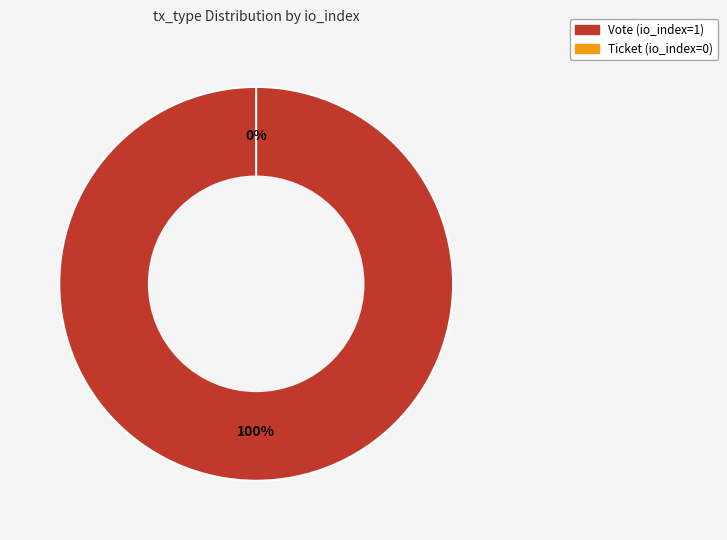

Is it true that Ticket is 1% of the pie?

False